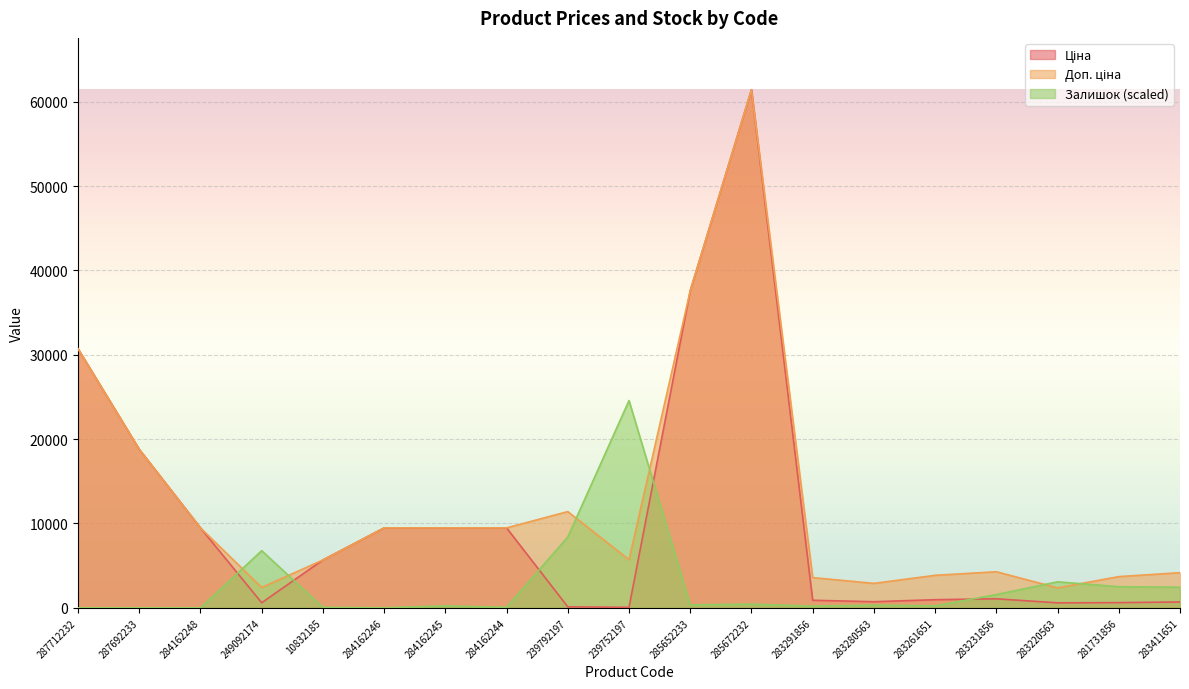

Reading left to right, what are all the values shown in this chart?

Ціна: 30717.1	18796.8	9480.1	603.7	5673.8	9480.1	9480.1	9480.1	114.1	57.0	37593.6	61434.3	895.9	724.5	963.5	1069.8	591.6	617.0	694.3
Доп. ціна: 30717.1	18796.8	9480.1	2414.8	5673.8	9480.1	9480.1	9480.1	11410.0	5705.0	37593.6	61434.3	3583.6	2897.8	3854.0	4279.1	2366.5	3701.9	4165.6
Залишок: 0.0	0.0	0.0	6775.9	58.2	0.0	232.7	58.2	8404.5	24573.7	349.0	436.2	203.6	319.9	232.7	1570.4	3082.6	2501.0	2442.8